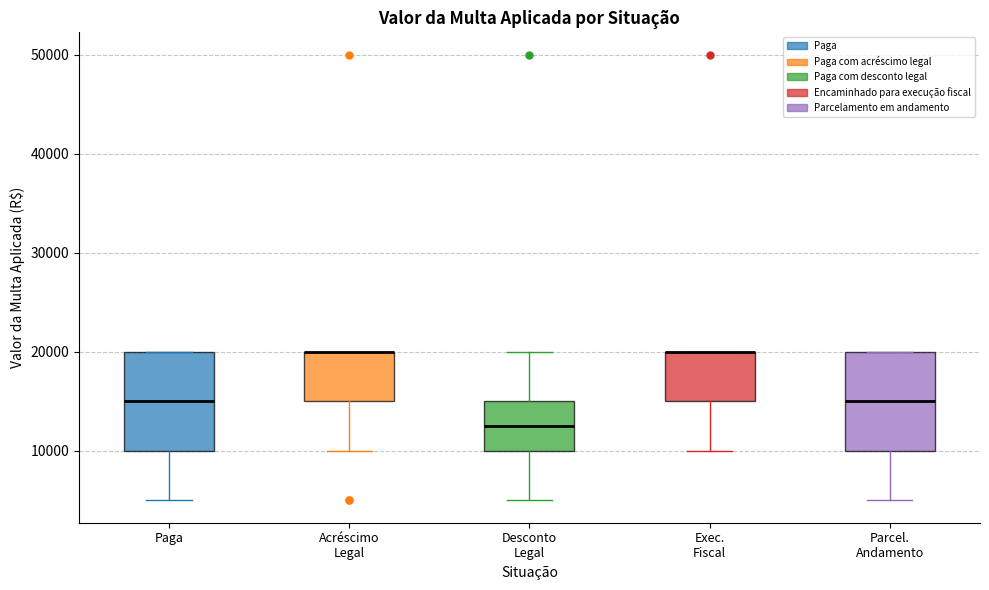

Reading left to right, transcribe this box plot: for each box, give where its median line is, the range the box spans, and where its two whiskers end, as read against the y-axis. The values are not printed on the chart, so give them approximately, as read against the axis.

Paga: median 15000, box 10000 to 20000, whiskers 5000 to 20000
Acréscimo Legal: median 20000 (drawn on the box's upper edge), box 15000 to 20000, whiskers 10000 to 20000
Desconto Legal: median 13000, box 10000 to 15000, whiskers 5000 to 20000
Exec. Fiscal: median 20000 (drawn on the box's upper edge), box 15000 to 20000, whiskers 10000 to 20000
Parcel. Andamento: median 15000, box 10000 to 20000, whiskers 5000 to 20000